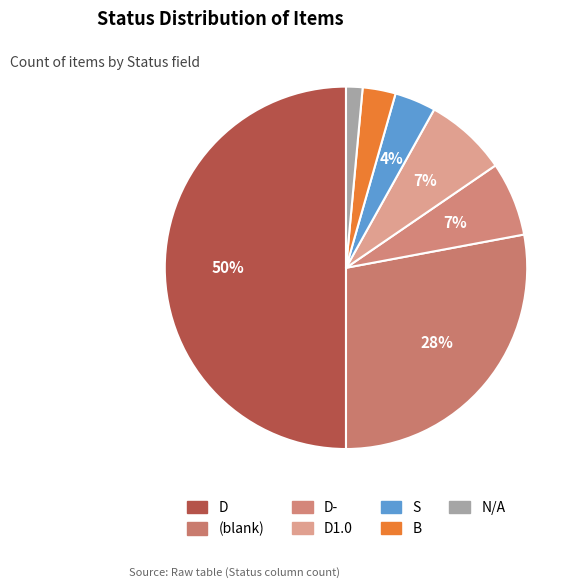

Count the number of slices in the pie.

7